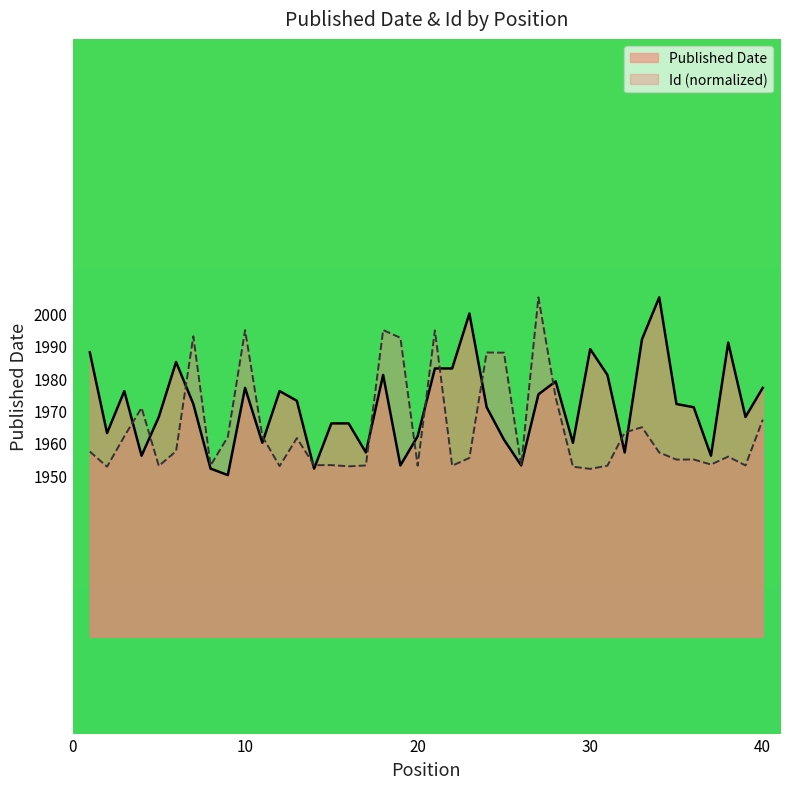

At which category is the sum across all series the highest?

27